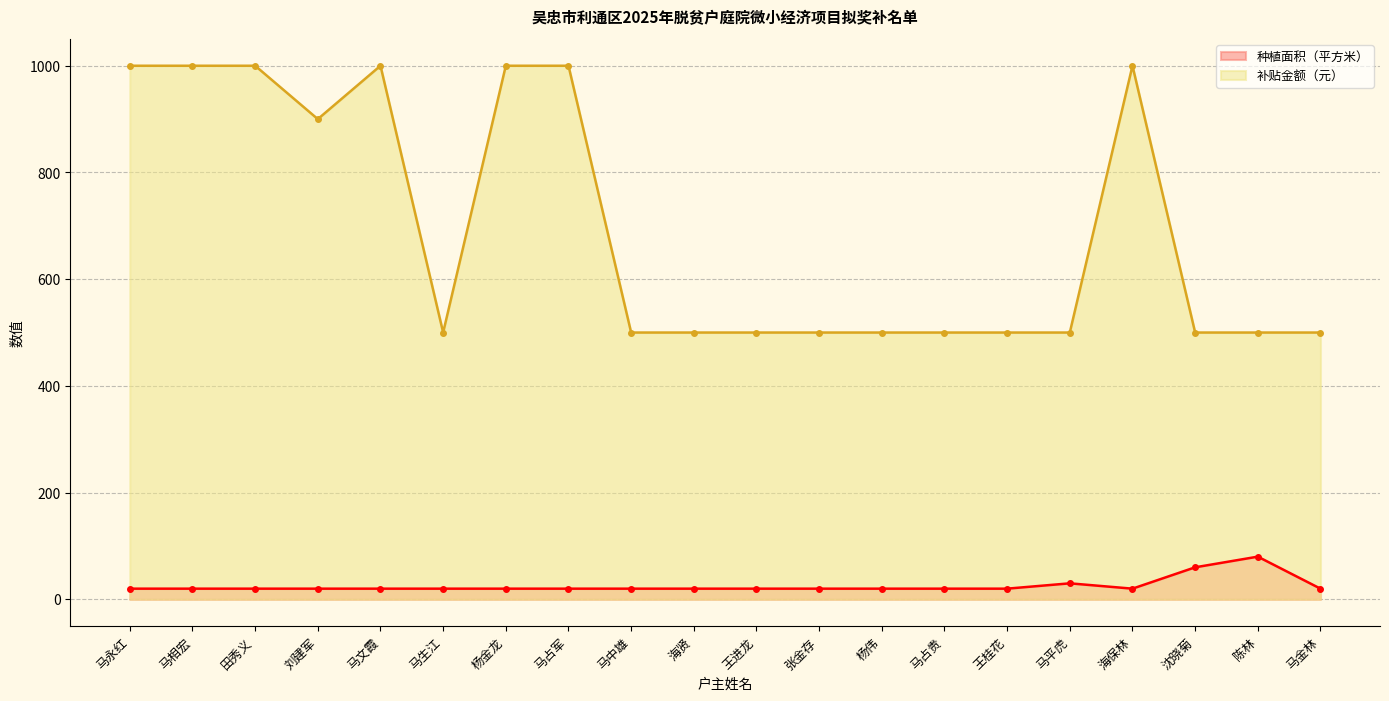

Between 杨金龙 and 马中雄, which is larger?

杨金龙